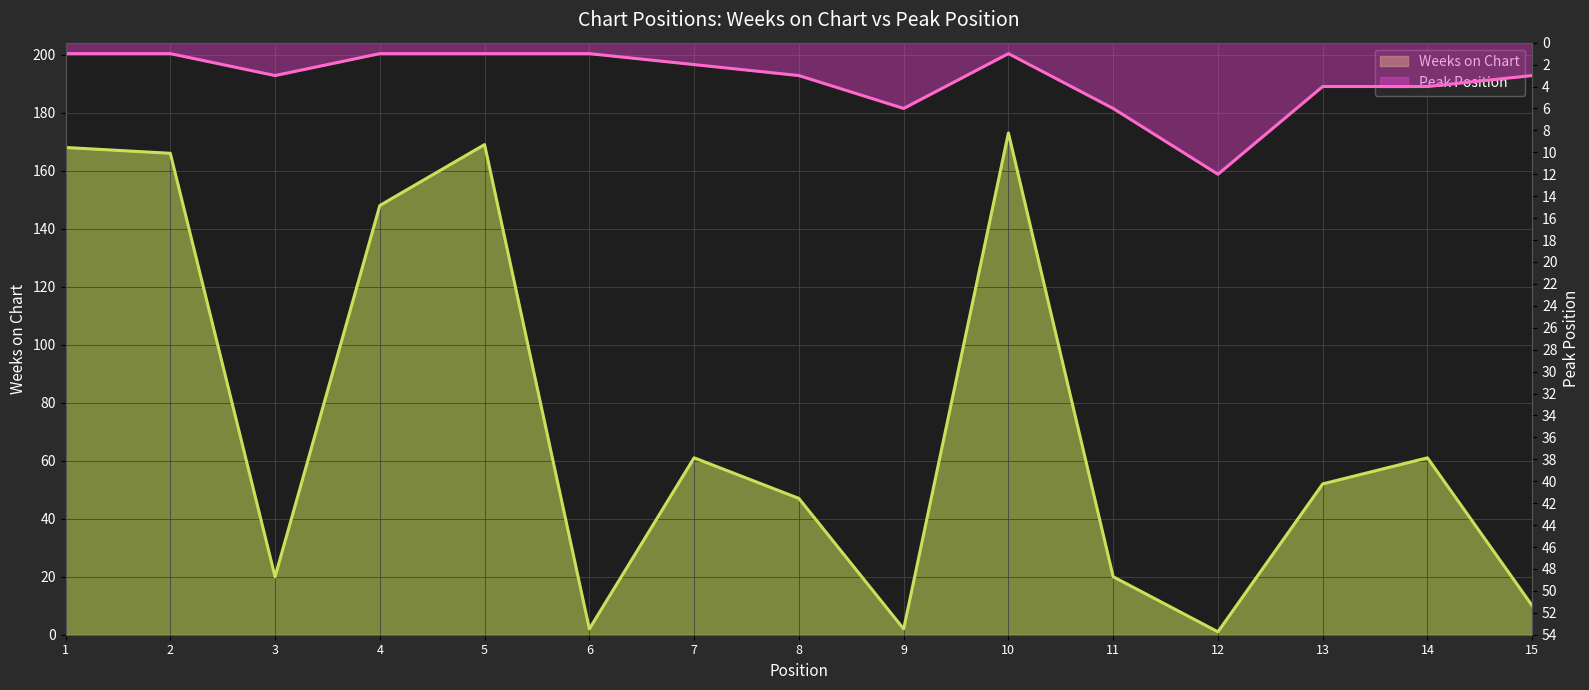

Reading left to right, what are all the values shown in this chart?

Weeks on Chart: 1=168	2=166	3=20	4=148	5=169	6=2	7=61	8=47	9=2	10=173	11=20	12=1	13=52	14=61	15=10
Peak Position: 1=1	2=1	3=3	4=1	5=1	6=1	7=2	8=3	9=6	10=1	11=6	12=12	13=4	14=4	15=3